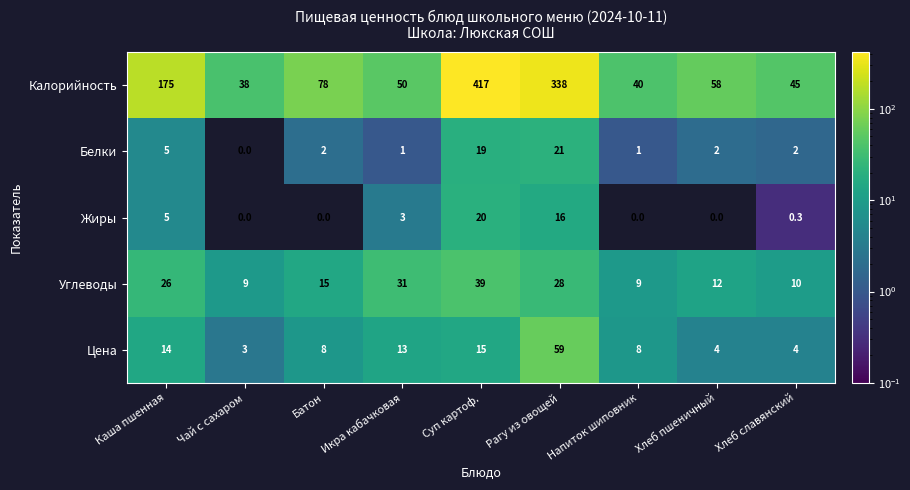

The Цена series shows 15.0 at Суп картоф.. True or false?

True